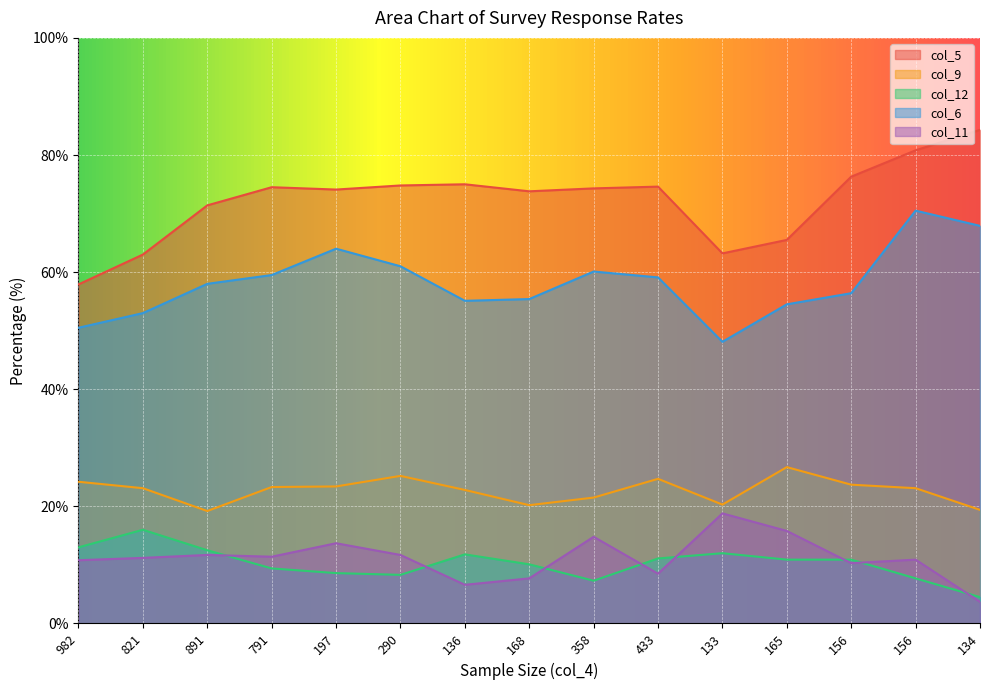

What is the sum of all col_5 values?

1083.5